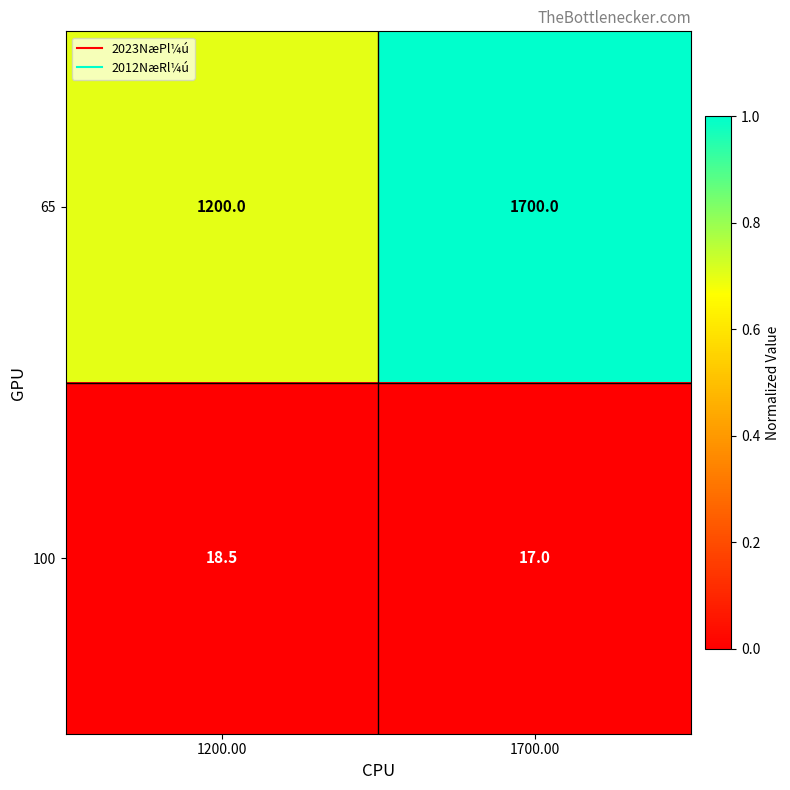

What is the total value across all series at 1200.00?

1218.5